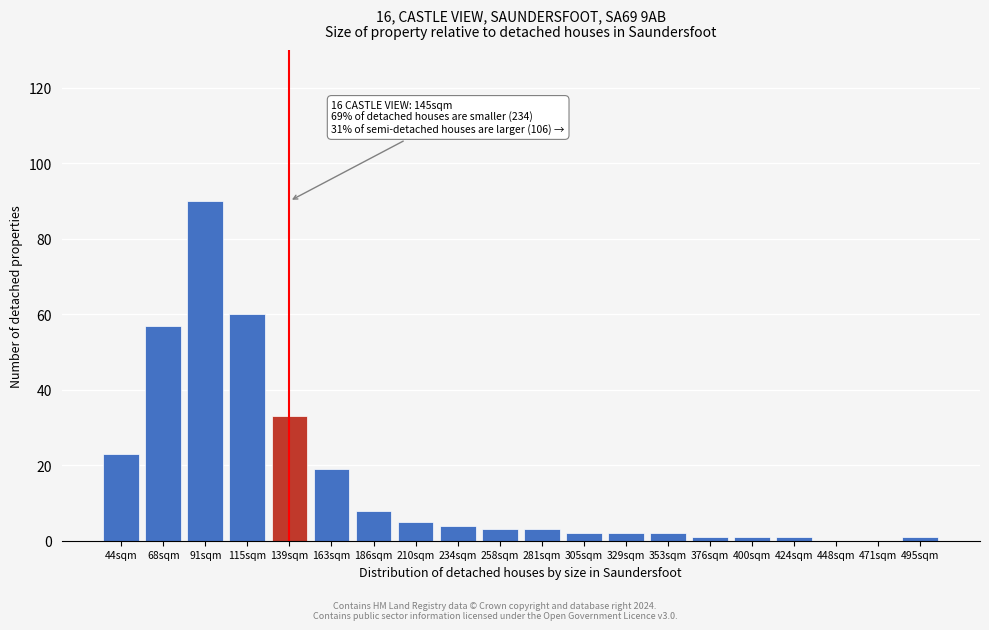

Reading right to left, list all the values displayed in this chart.

495sqm=1	471sqm=0	448sqm=0	424sqm=1	400sqm=1	376sqm=1	353sqm=2	329sqm=2	305sqm=2	281sqm=3	258sqm=3	234sqm=4	210sqm=5	186sqm=8	163sqm=19	139sqm=33	115sqm=60	91sqm=90	68sqm=57	44sqm=23